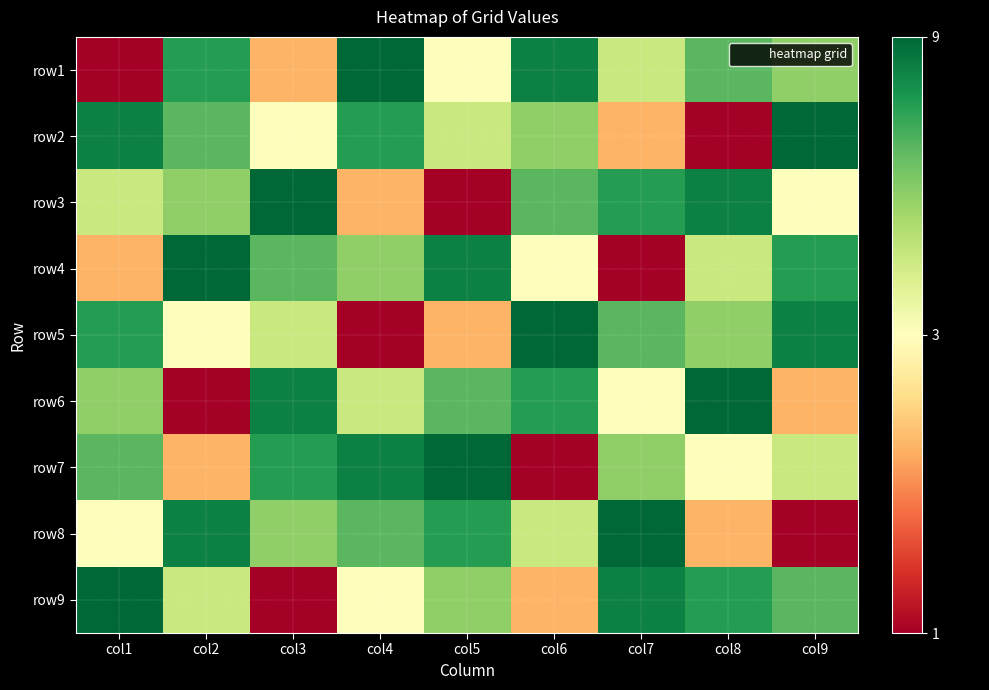

How many distinct data groups are displayed?

9